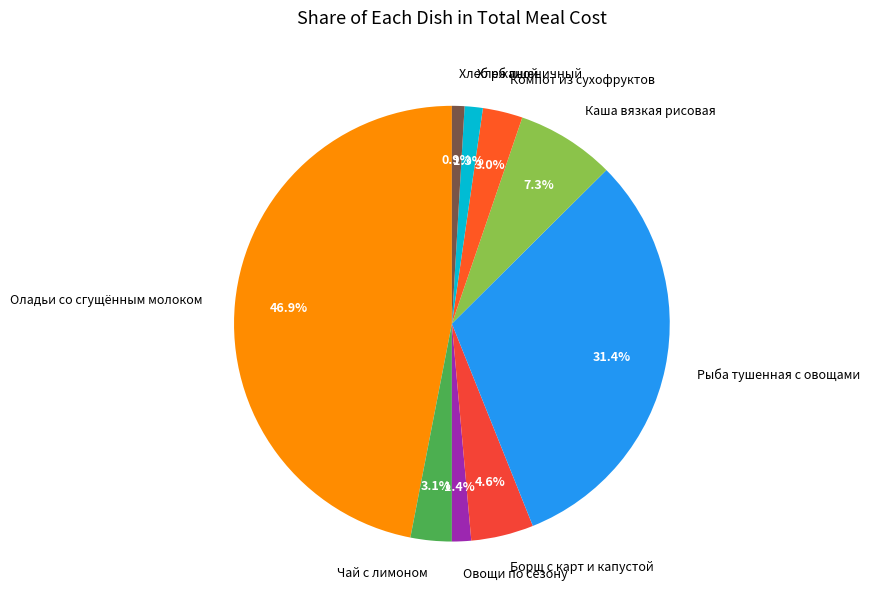

To the nearest percent, what is the difference between the Компот из сухофруктов and Борщ с карт и капустой slice percentages?

2%